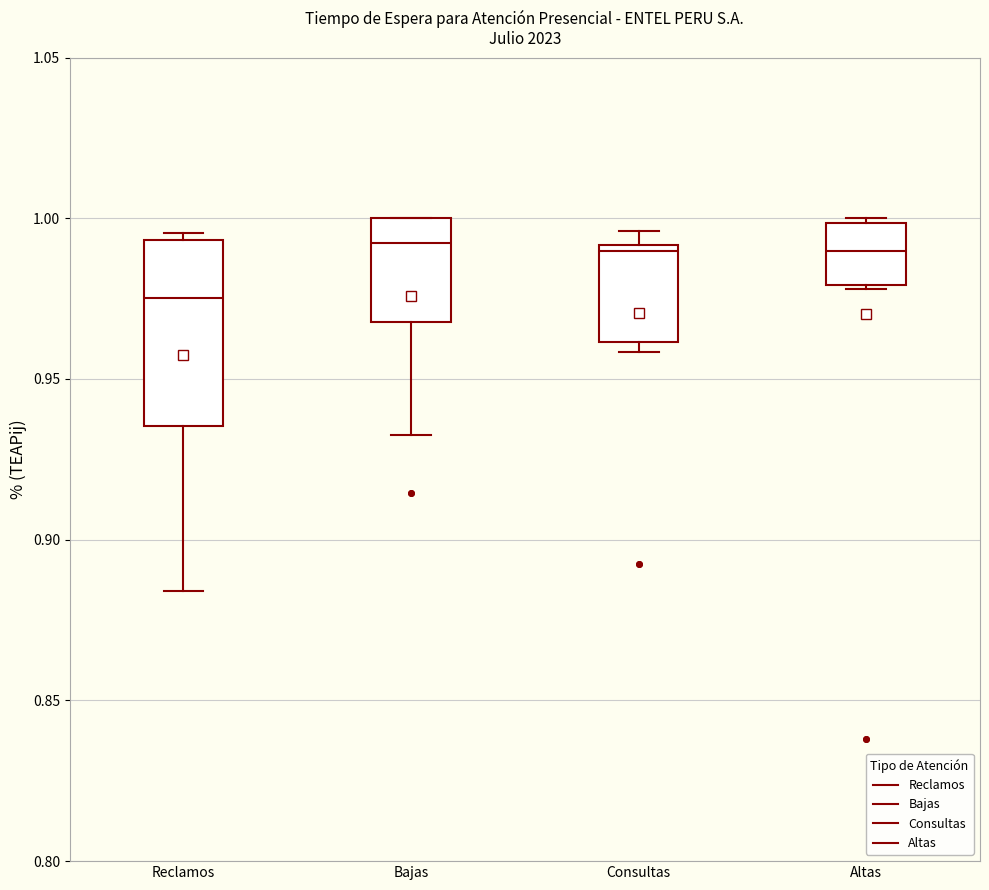

Where is the upper edge of the box for Reclamos on the y-axis? The values are not printed on the chart, so give them approximately, as read against the axis.

0.995